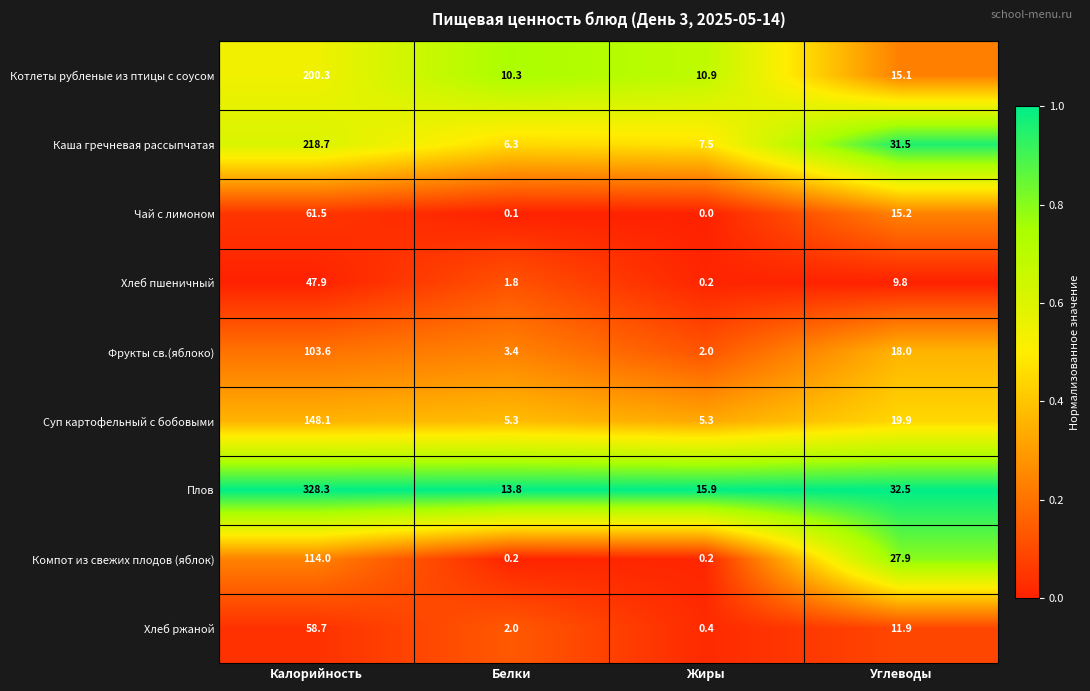

What is the sum of all Хлеб ржаной values?

73.0